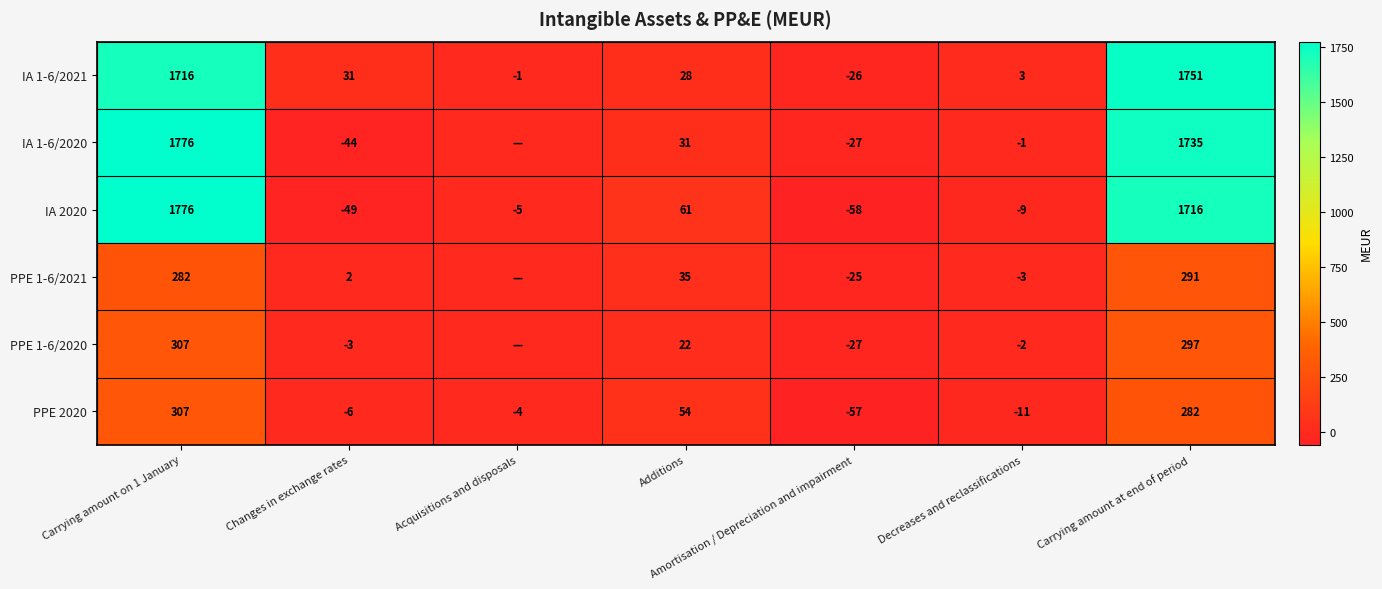

Rank the series at Additions from highest to lowest value.

IA 2020, PPE 2020, PPE 1-6/2021, IA 1-6/2020, IA 1-6/2021, PPE 1-6/2020